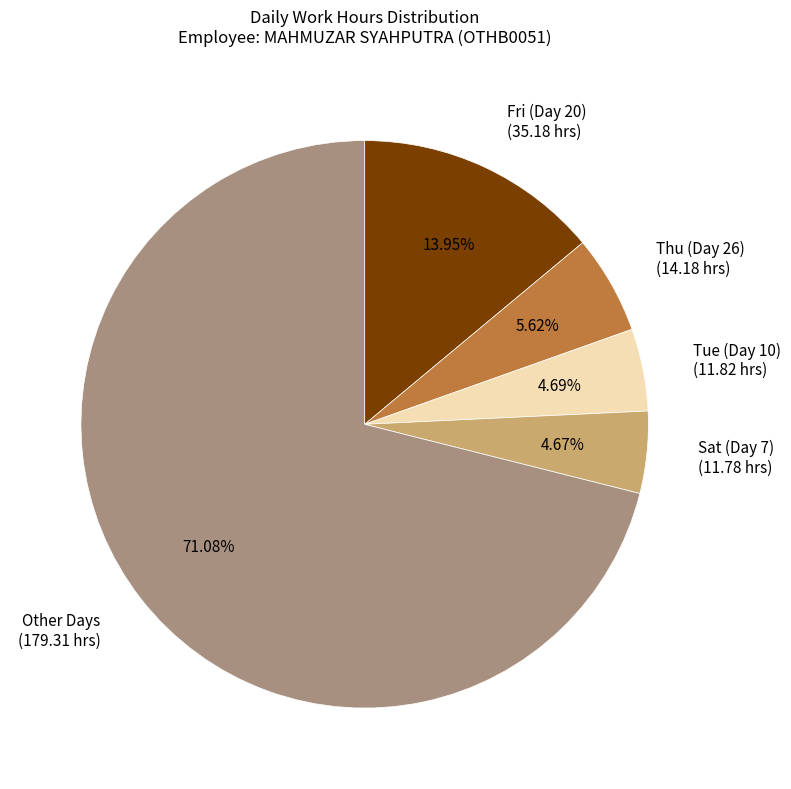

Is there a majority slice in this chart?

Yes